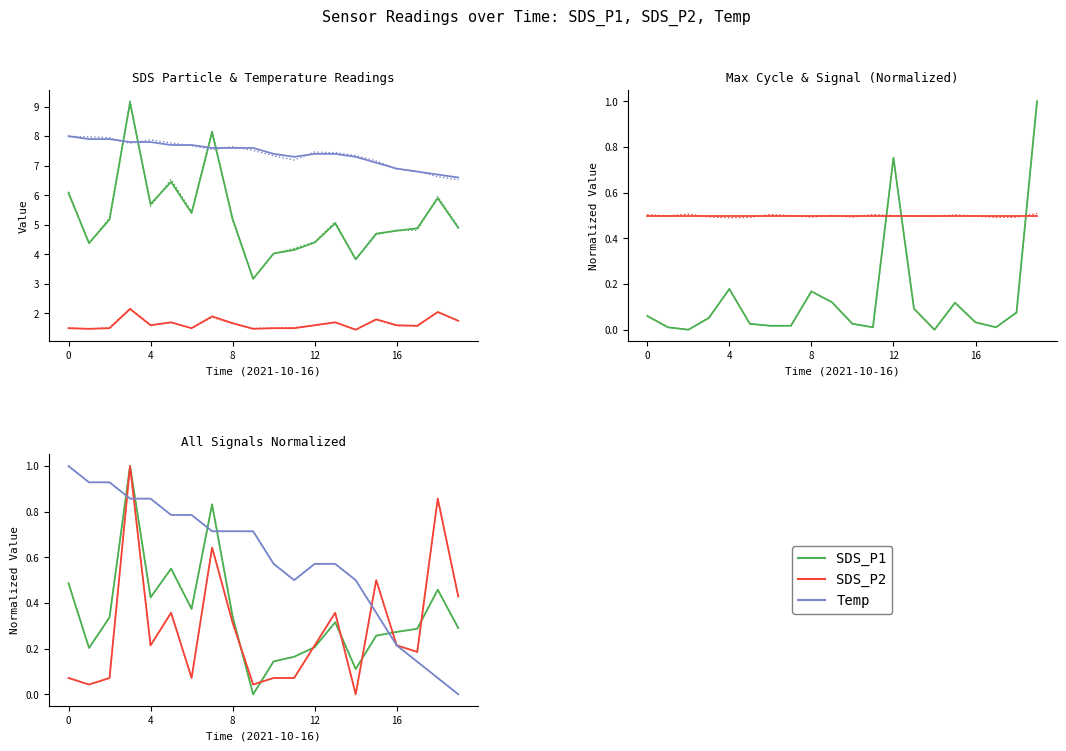

What is the difference between the SDS_P2 values at 00:28 and 00:43?

0.1